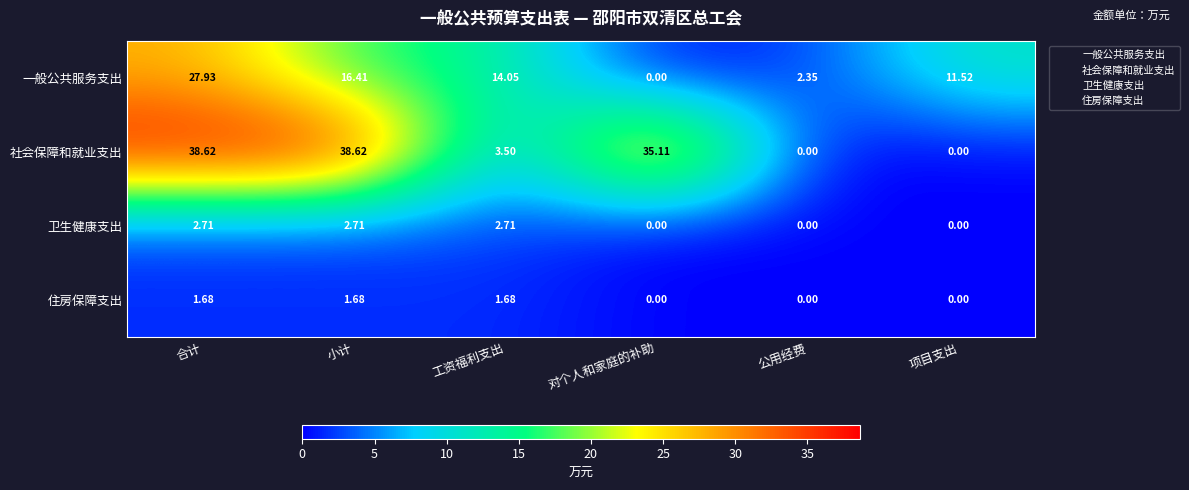

At which label does 卫生健康支出 first exceed 2?

合计